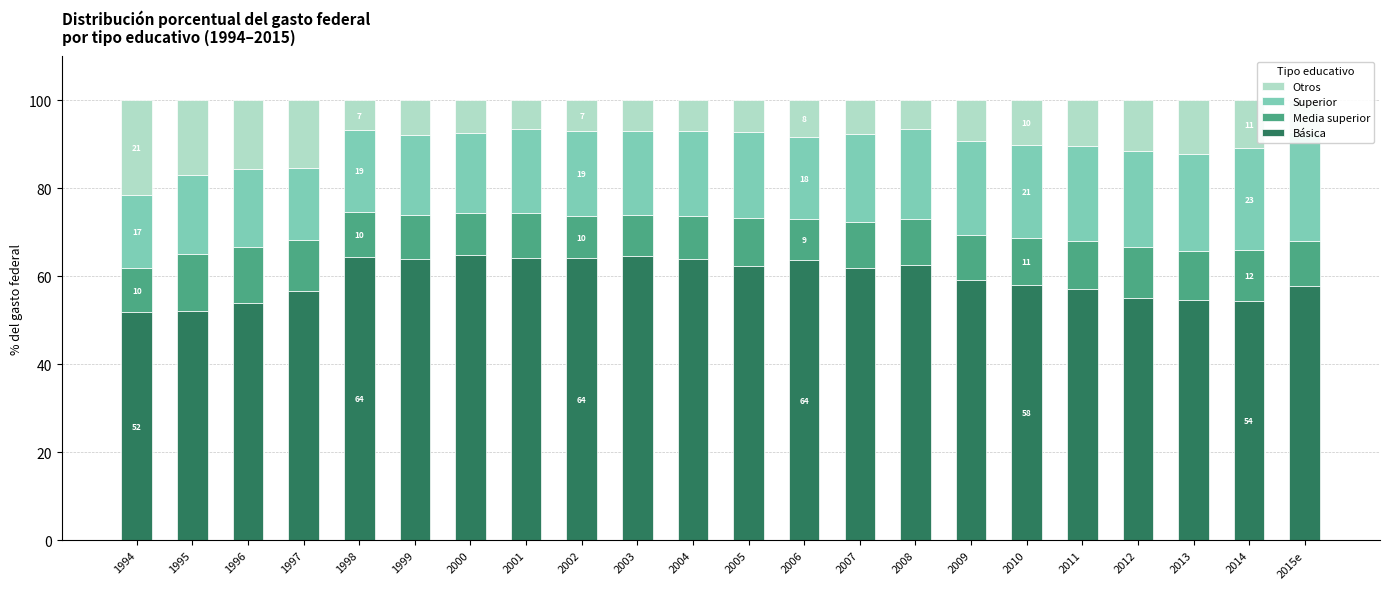

Are the bars horizontal?

No